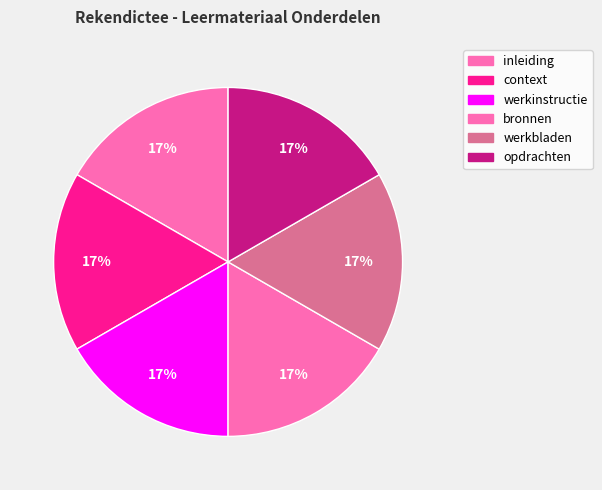

To the nearest percent, what is the average slice percentage?

17%